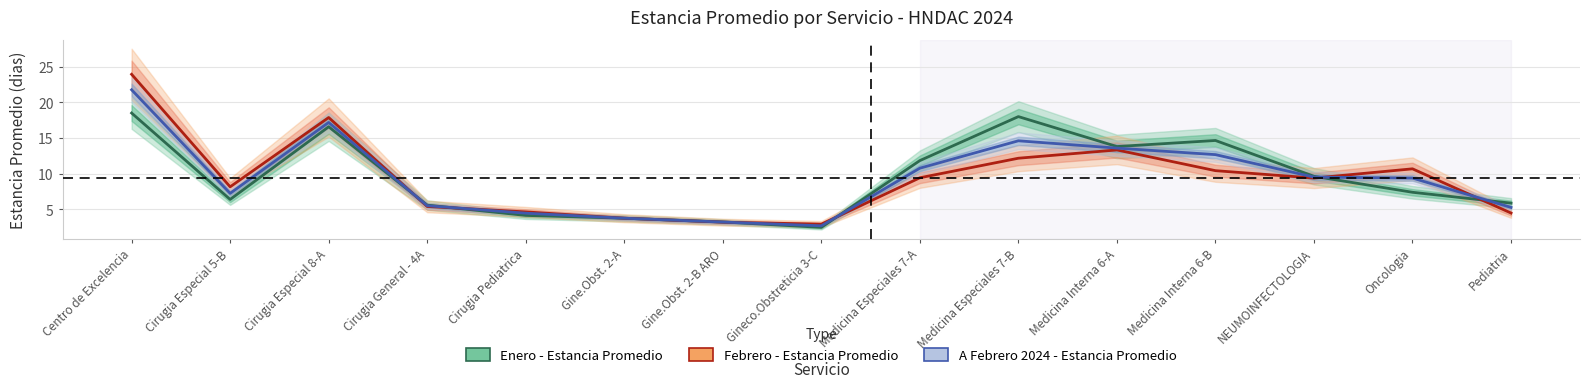

How many intersections are there between A Febrero 2024 - Estancia Promedio and Enero - Estancia Promedio?

7